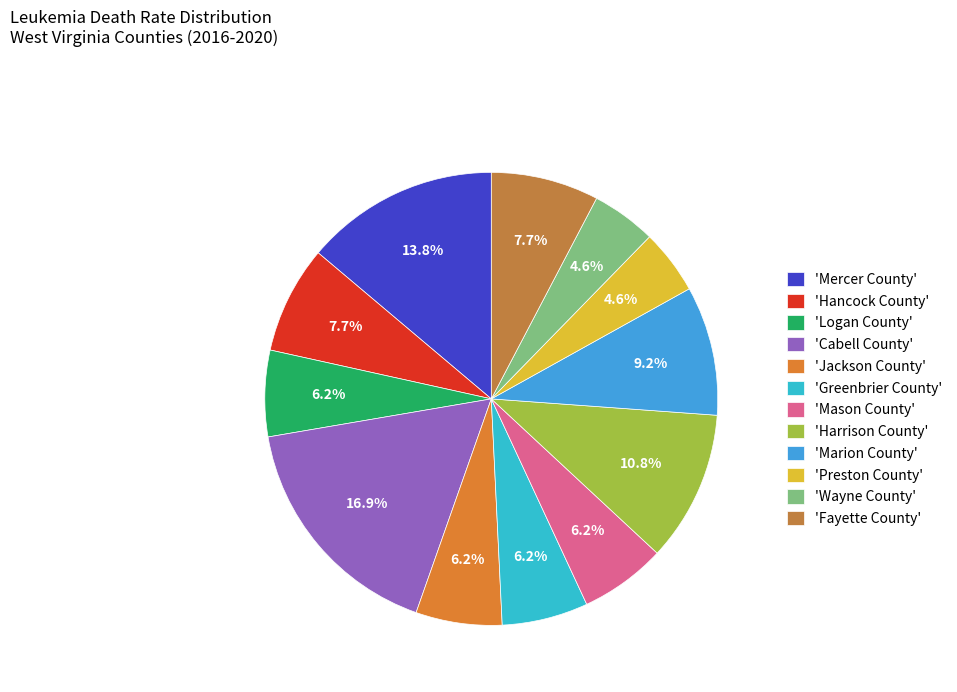

Count the number of slices in the pie.

12